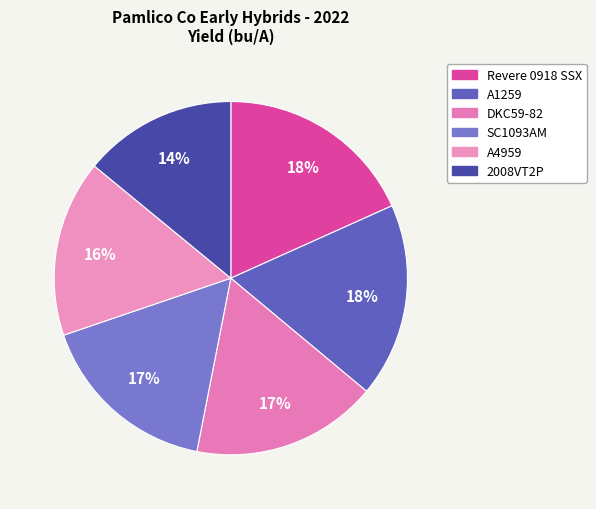

To the nearest percent, what is the combined percentage of SC1093AM and Revere 0918 SSX?

35%